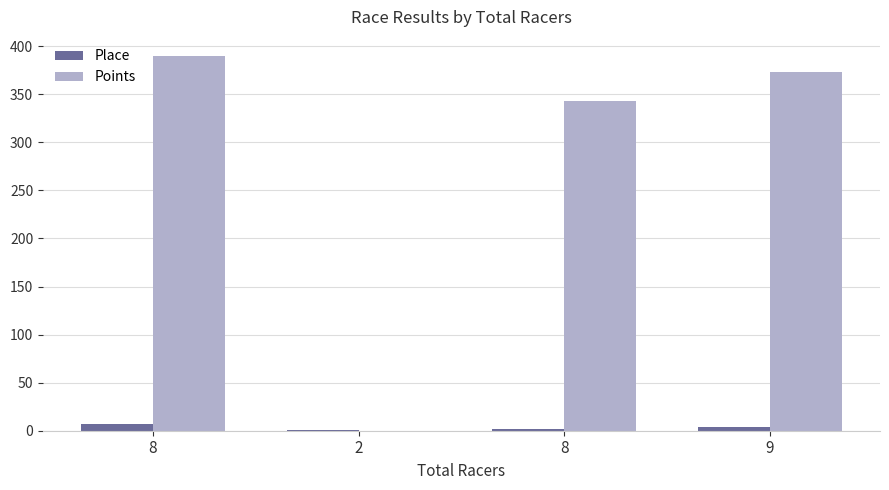

How many distinct data groups are displayed?

2